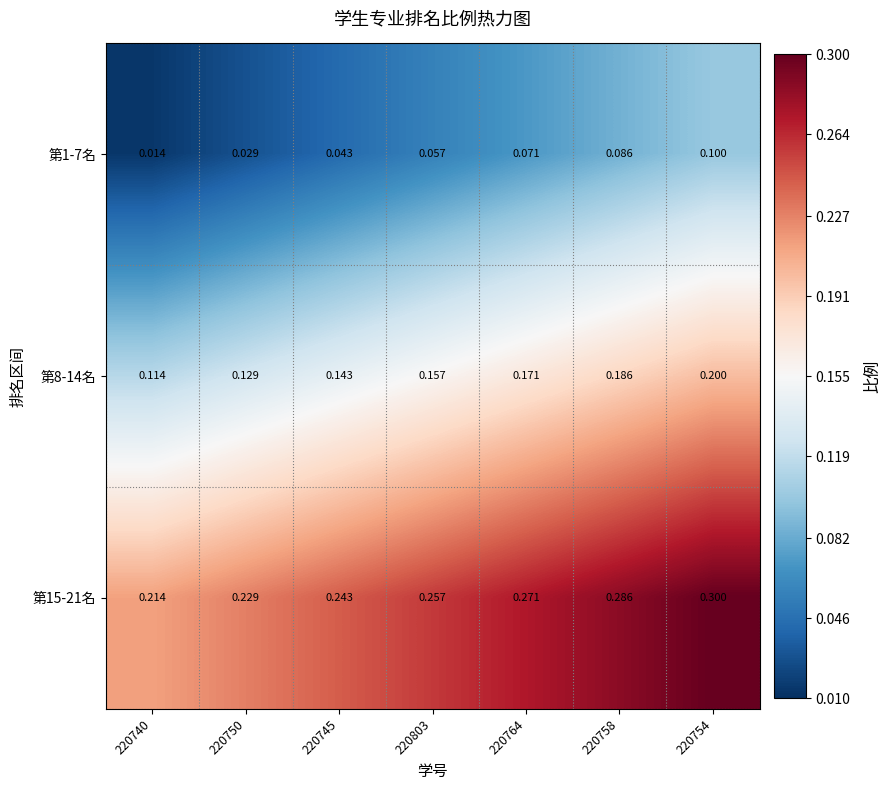

Is the value of 第8-14名 at 220758 greater than the value of 第15-21名 at 220745?

No